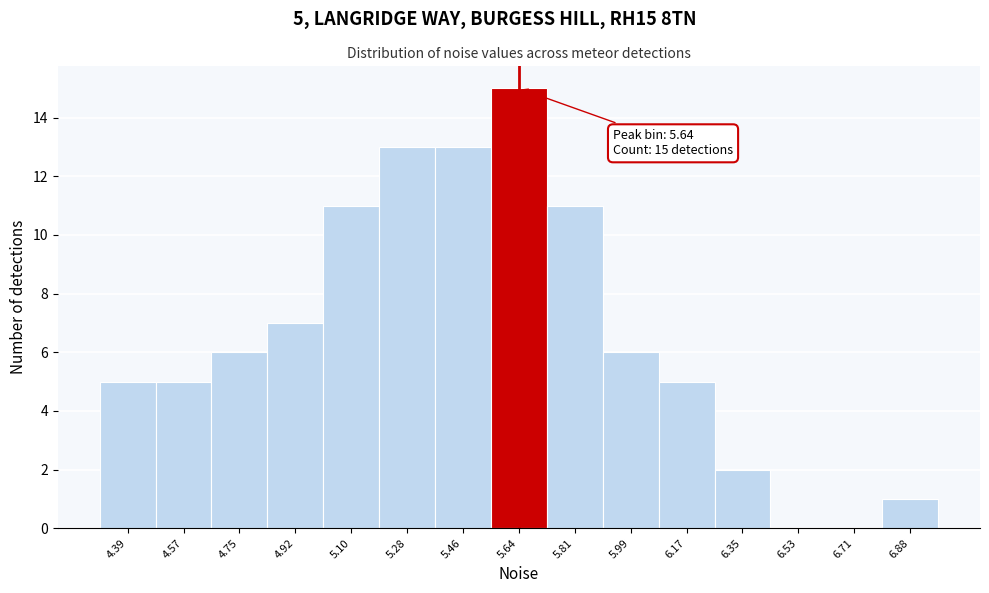

Over which range of the x-axis is the bar tallest?

5.54 to 5.72